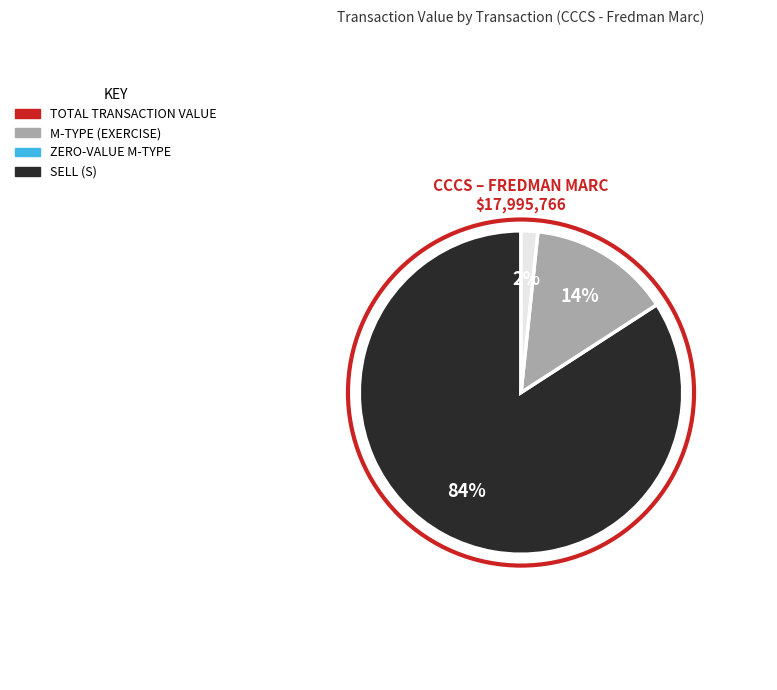

How many slices are in this pie chart?

3